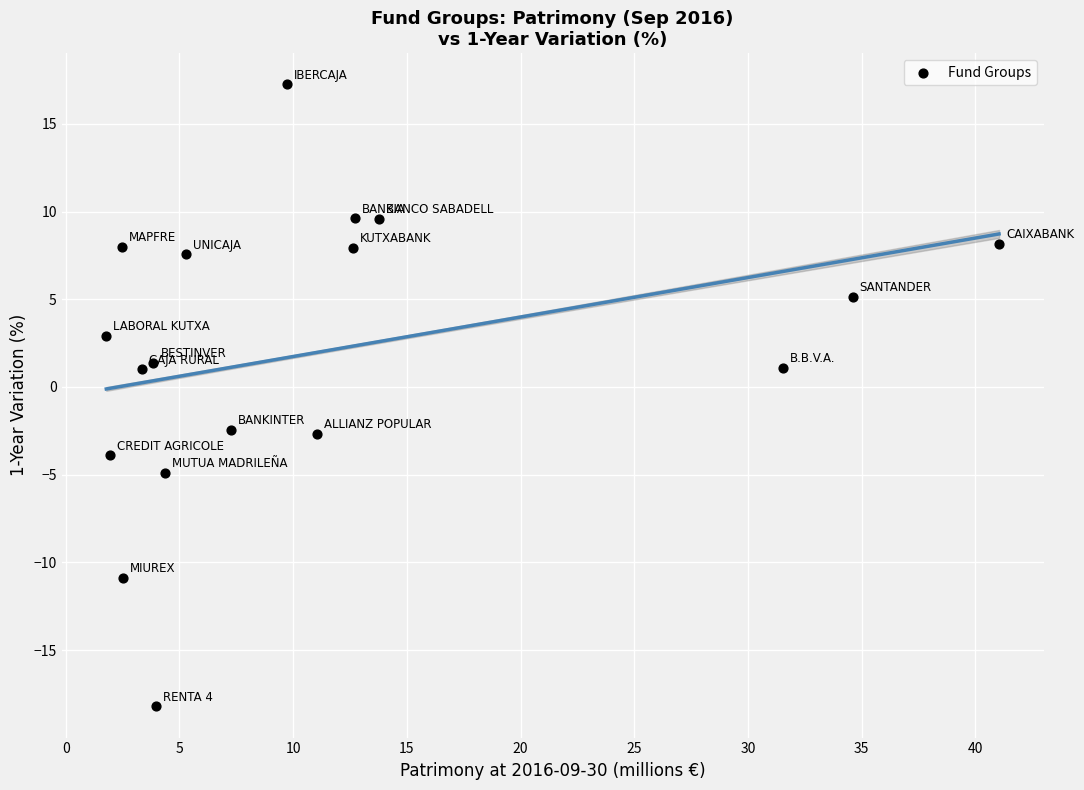

What is the range of X values (max minus min)?

39.3